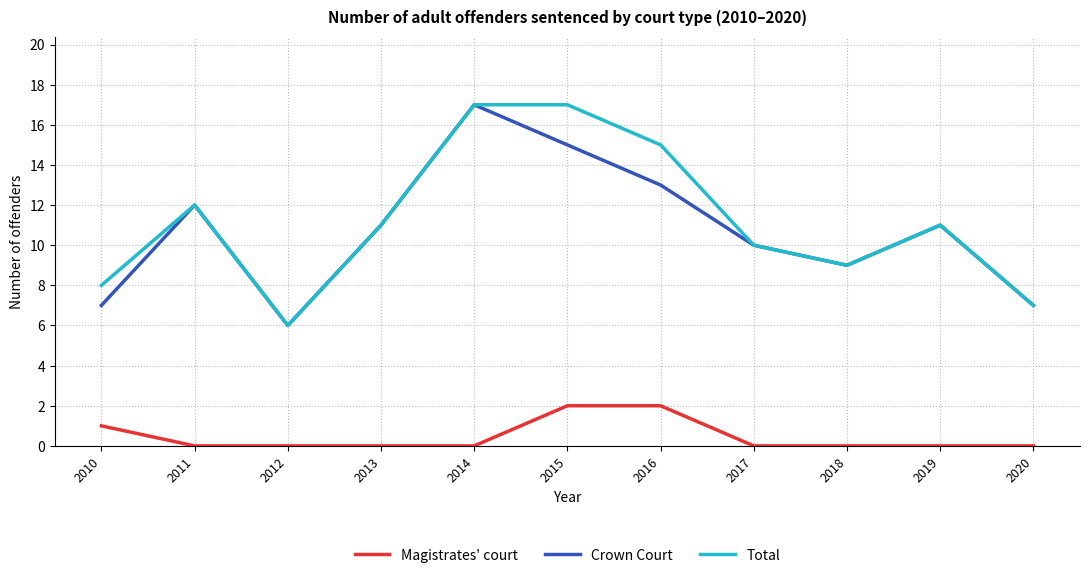

True or false: Total and Magistrates' court intersect in this chart.

False